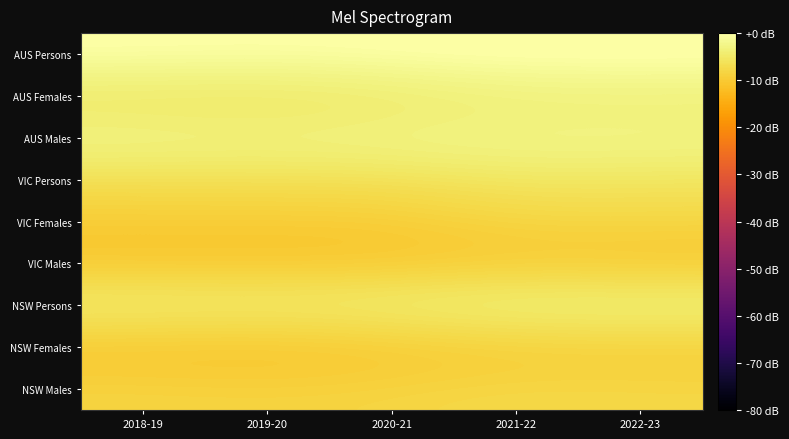

Count the number of data series in this chart.

9